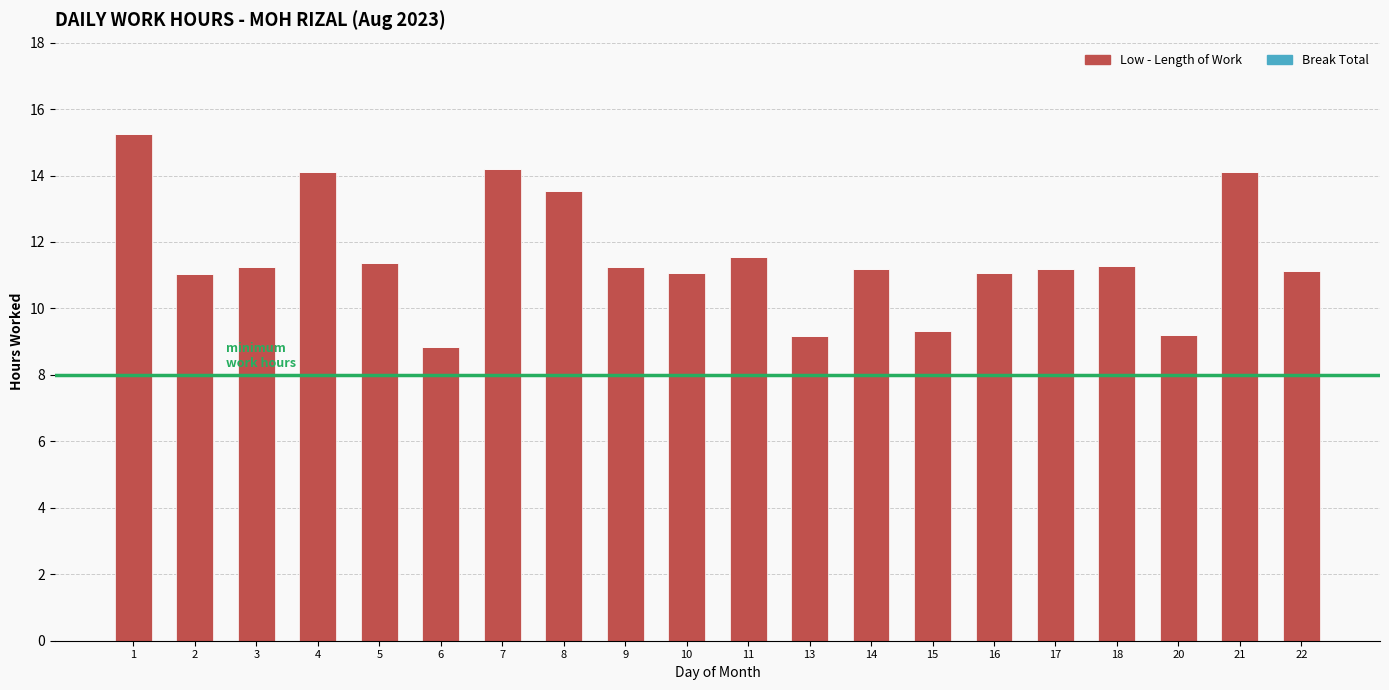

What is the smallest value displayed?

8.8